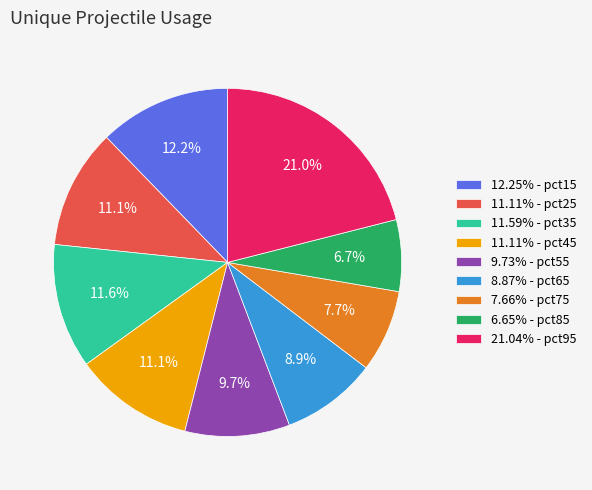

To the nearest percent, what is the average slice percentage?

11%